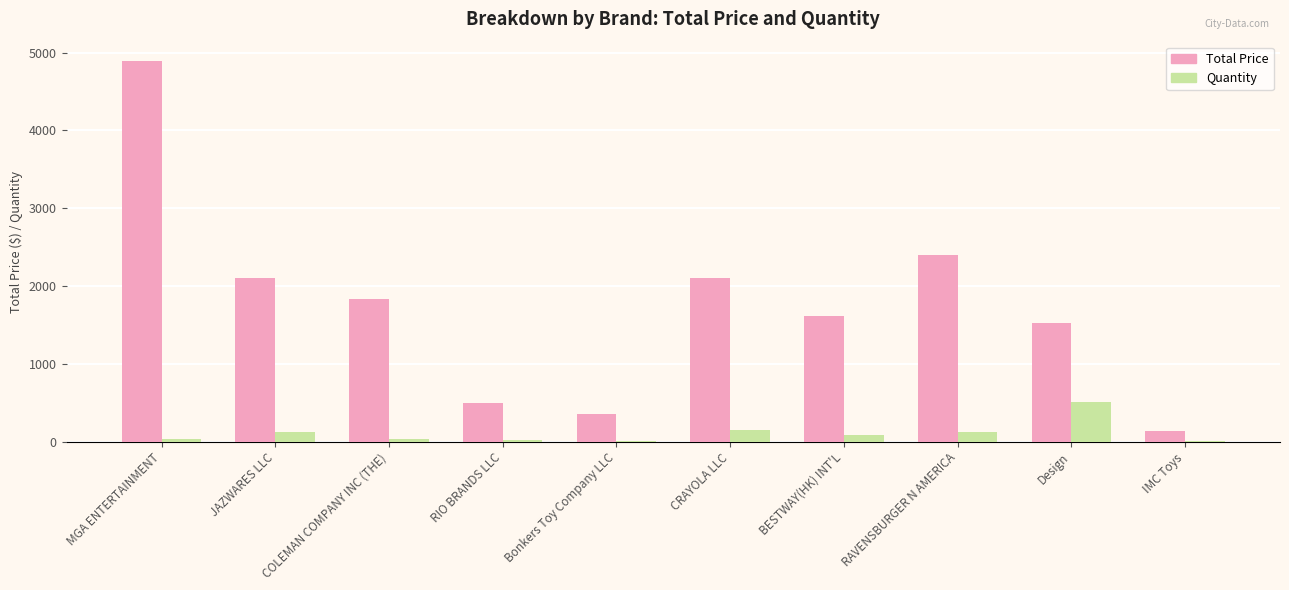

Between COLEMAN COMPANY INC (THE) and IMC Toys, which series saw the biggest shift?

Total Price